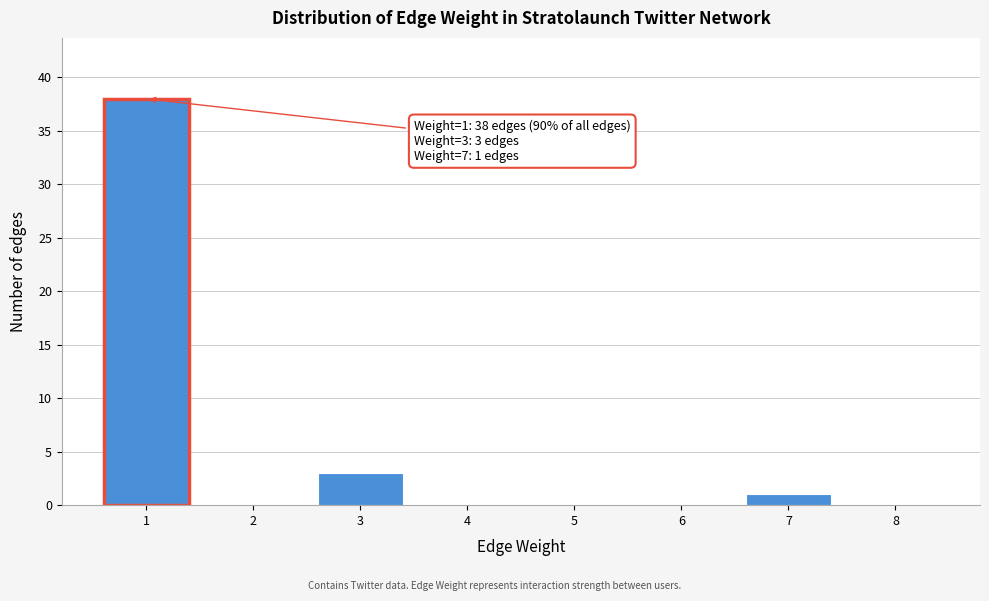

Over which range of the x-axis is the bar tallest?

0.5 to 1.5